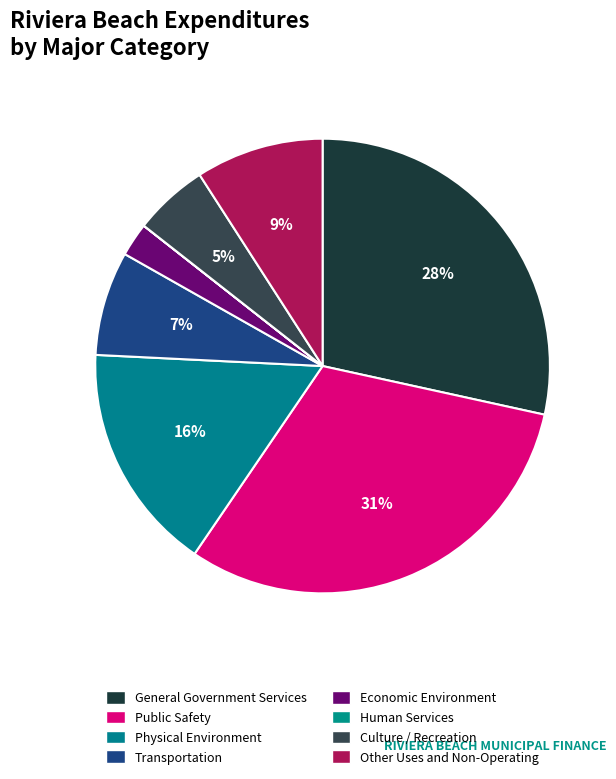

To the nearest percent, what is the difference between the Human Services and Transportation slice percentages?

7%